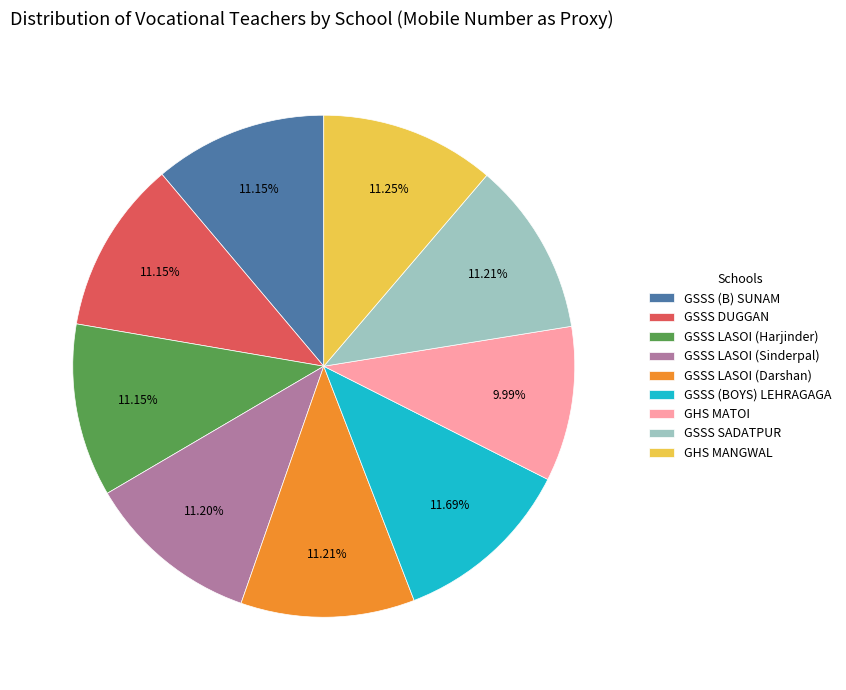

Is it true that GHS MANGWAL is 11% of the pie?

True